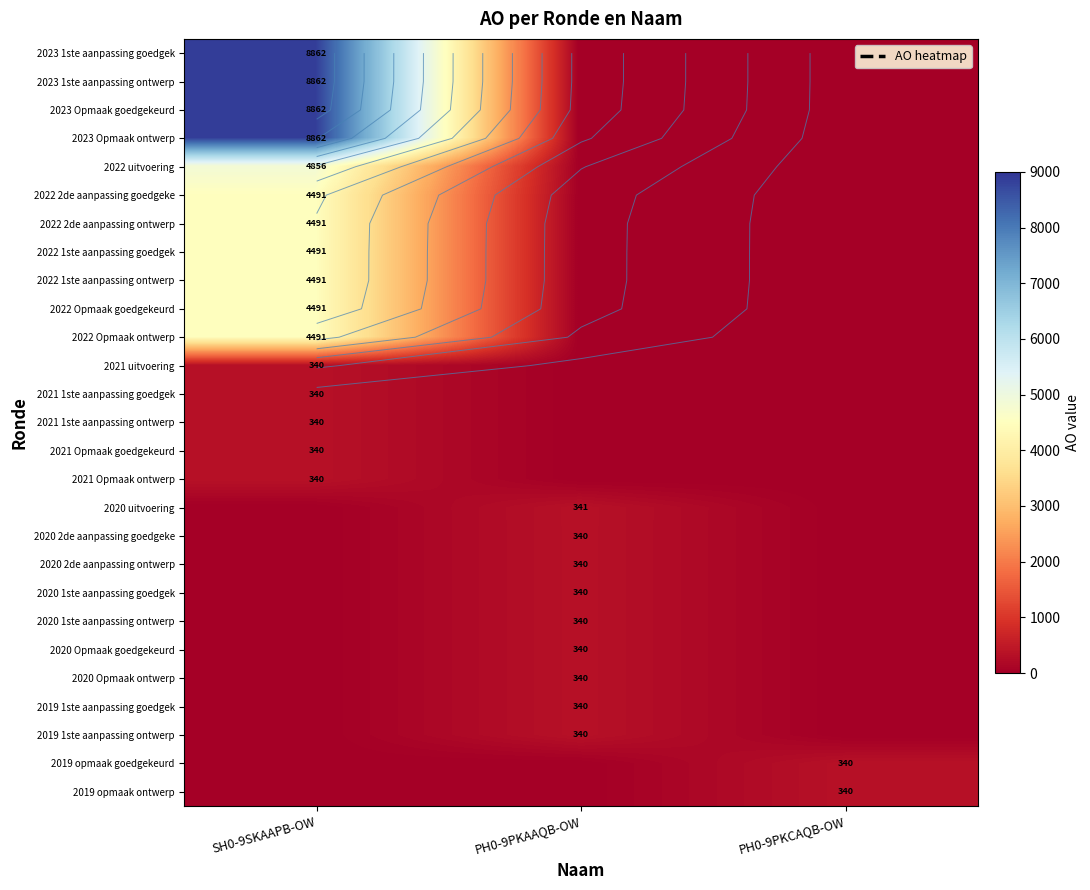

Is it true that 2019 1ste aanpassing goedgek equals 233 at PH0-9PKCAQB-OW?

False